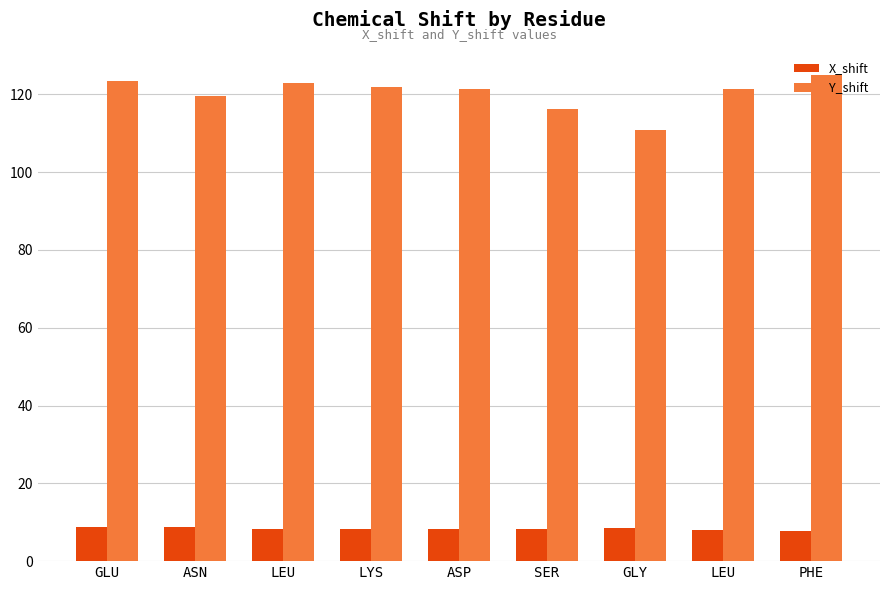

Which category has the highest value in the X_shift series?

GLU